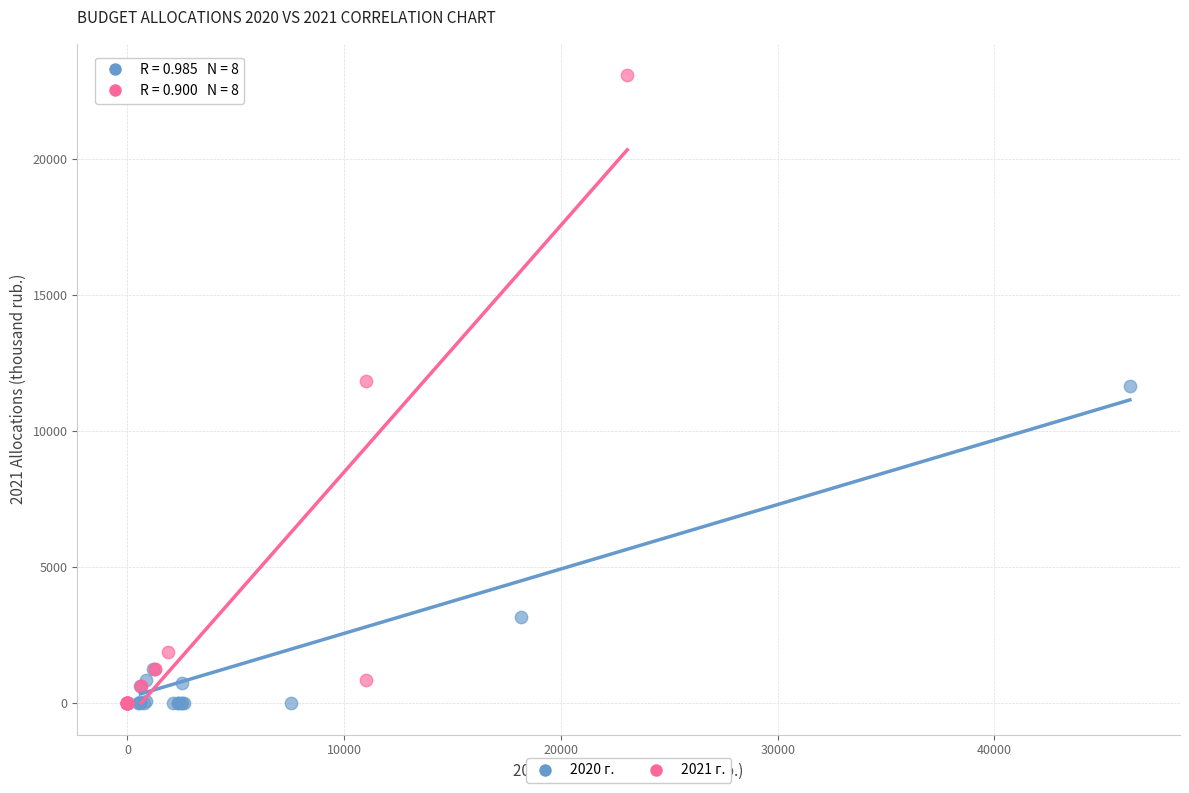

What are all the series names shown in the legend?

2020 г., 2021 г.